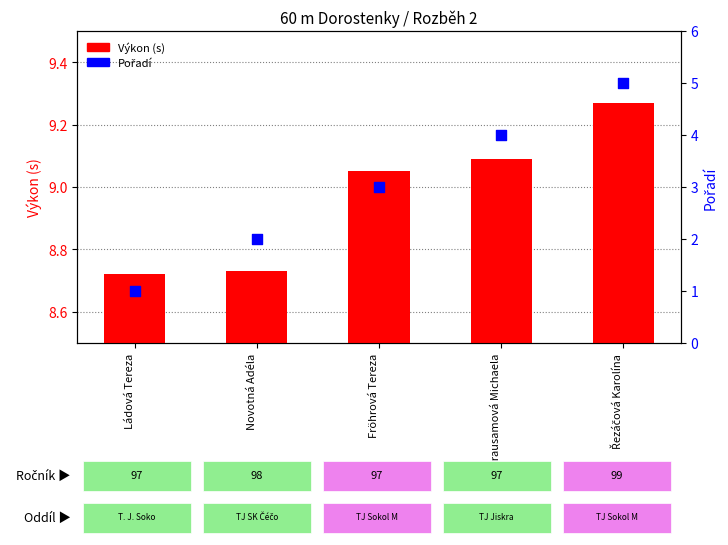

Which series has the widest spread of Y values?

Pořadí